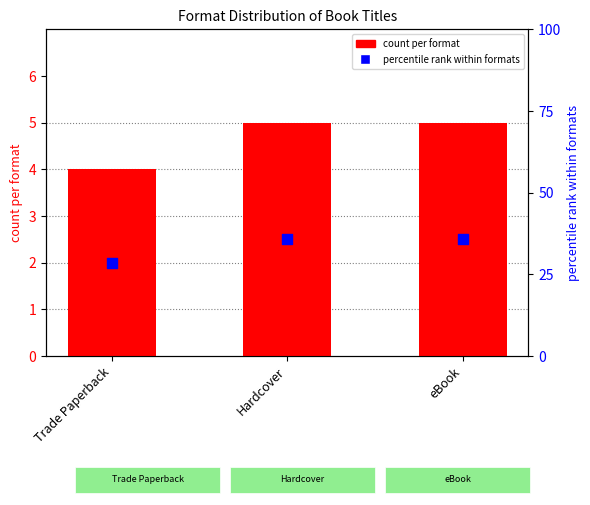

Which series contains the lowest Y value?

count per format